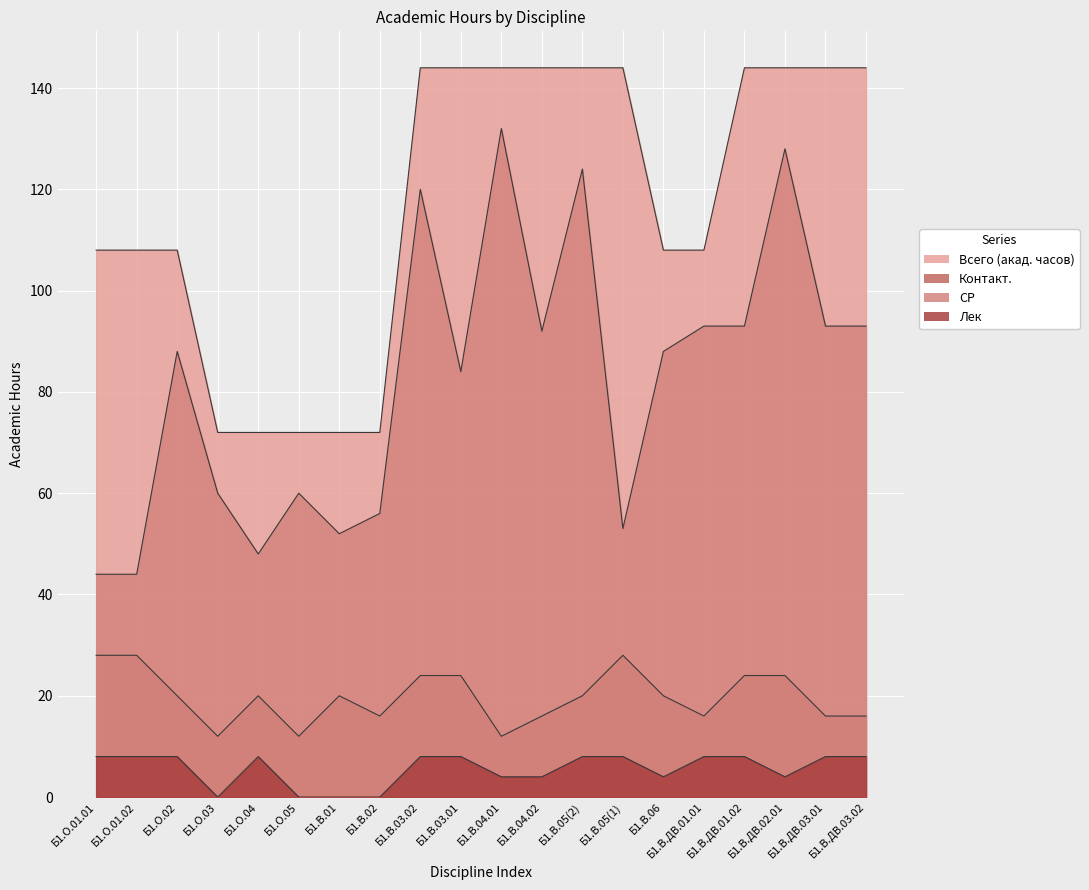

True or false: Контакт. has a value of 16 at Б1.В.ДВ.03.01.

True